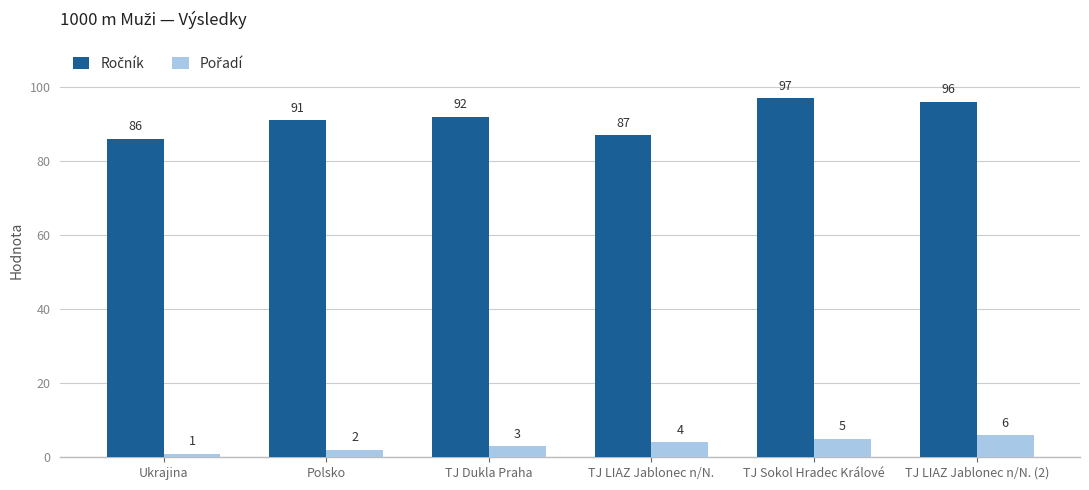

Are the bars horizontal?

No